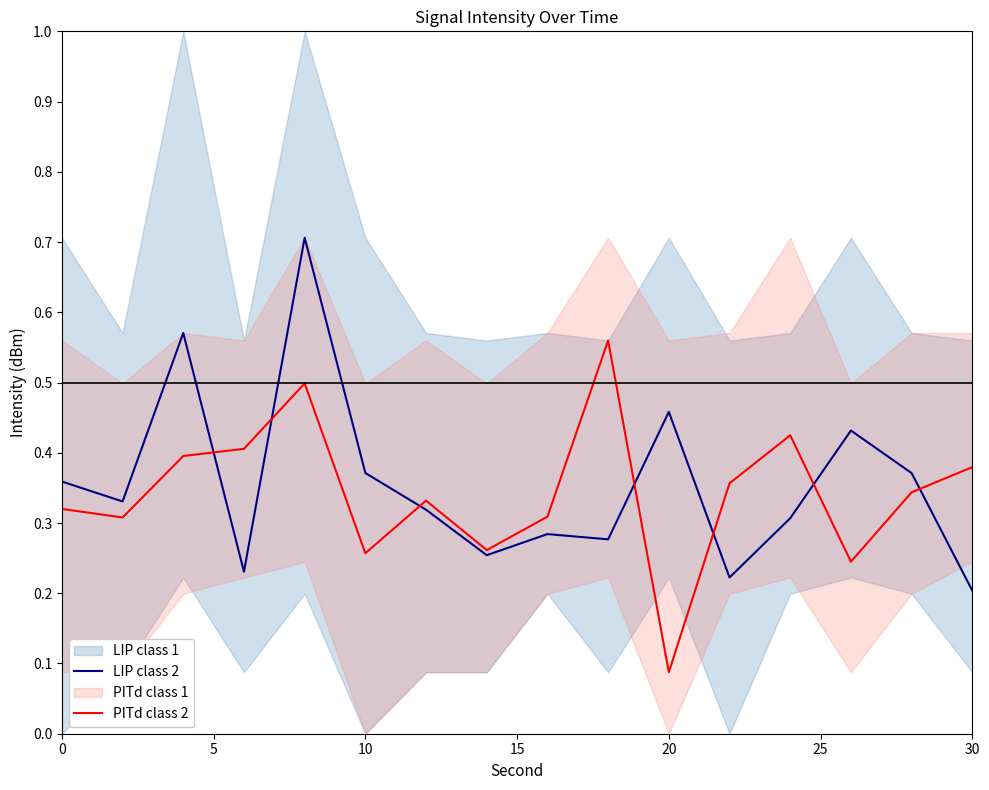

At which label is PITd class 2 closest to 0?

20